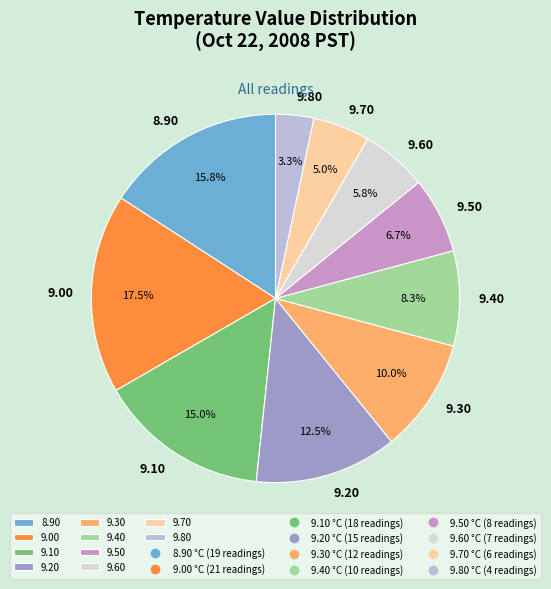

Which category has the biggest portion of the pie?

9.00